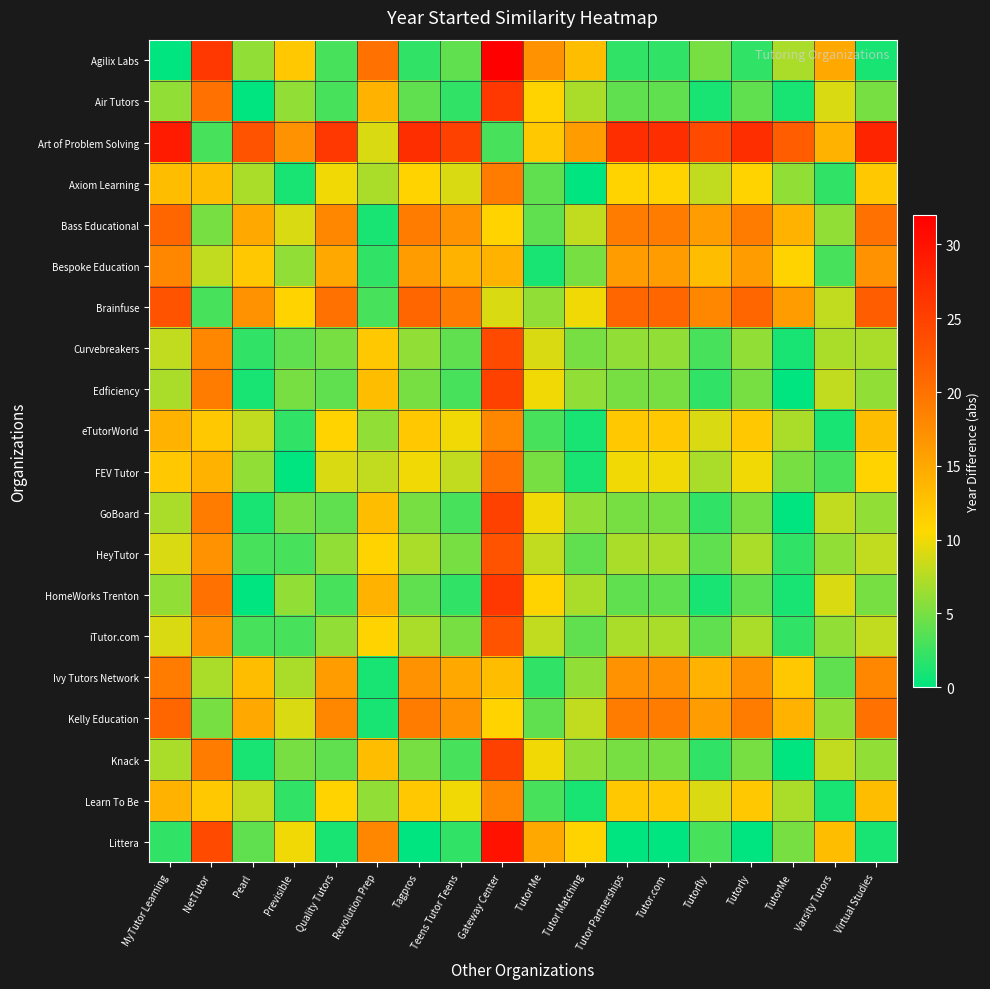

At how many categories does at least one series exceed 28?

2